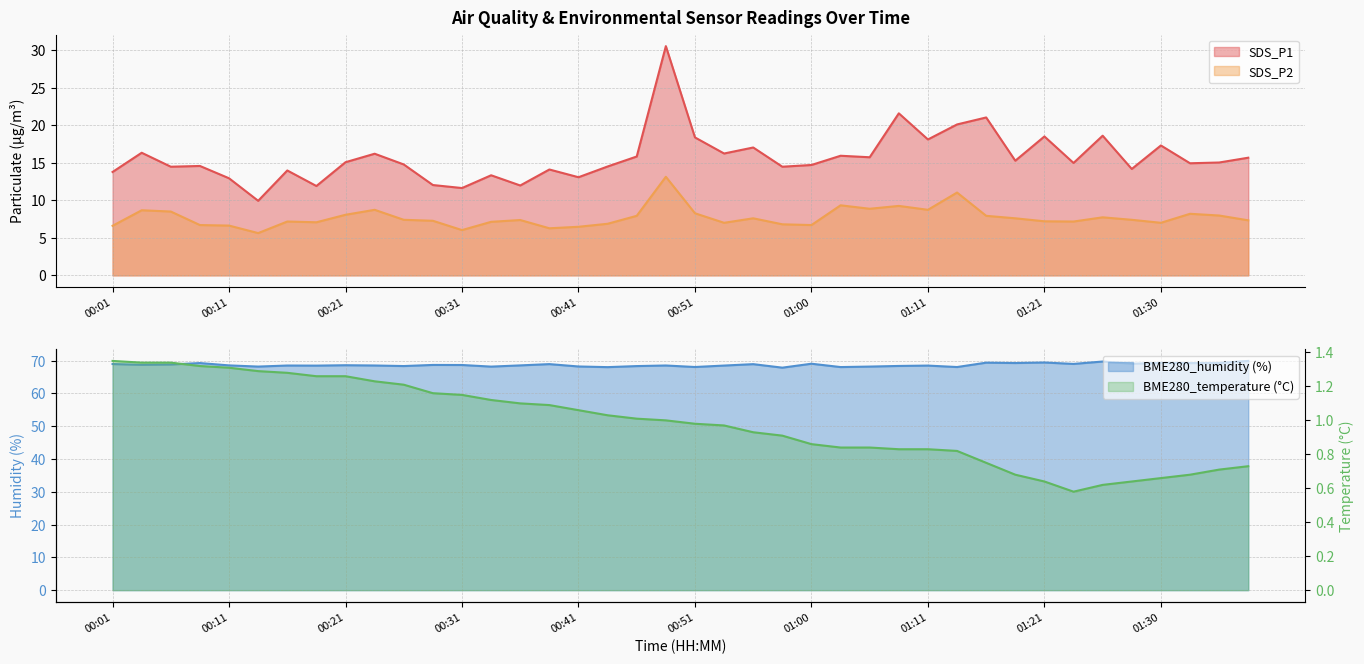

How many values in the BME280_humidity series exceed 68?

39